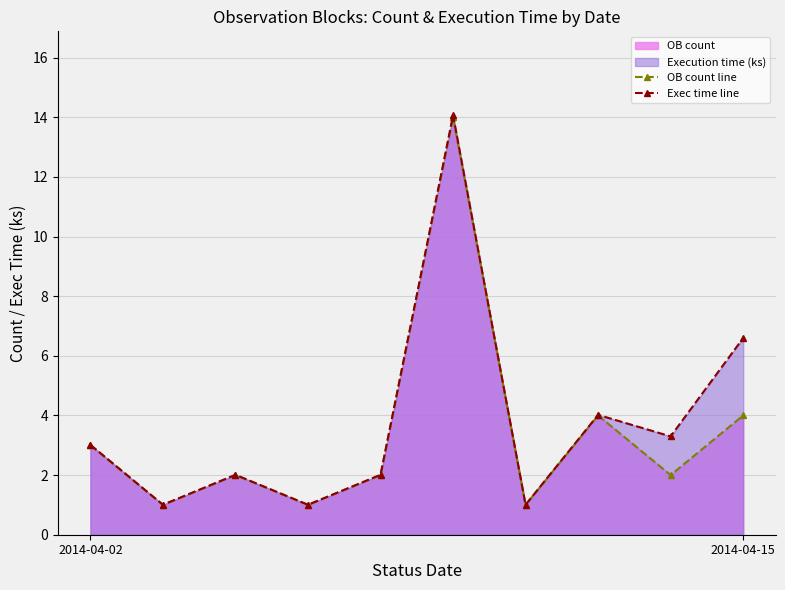

What is the difference between the second highest and minimum values in the OB count line series?

3.0